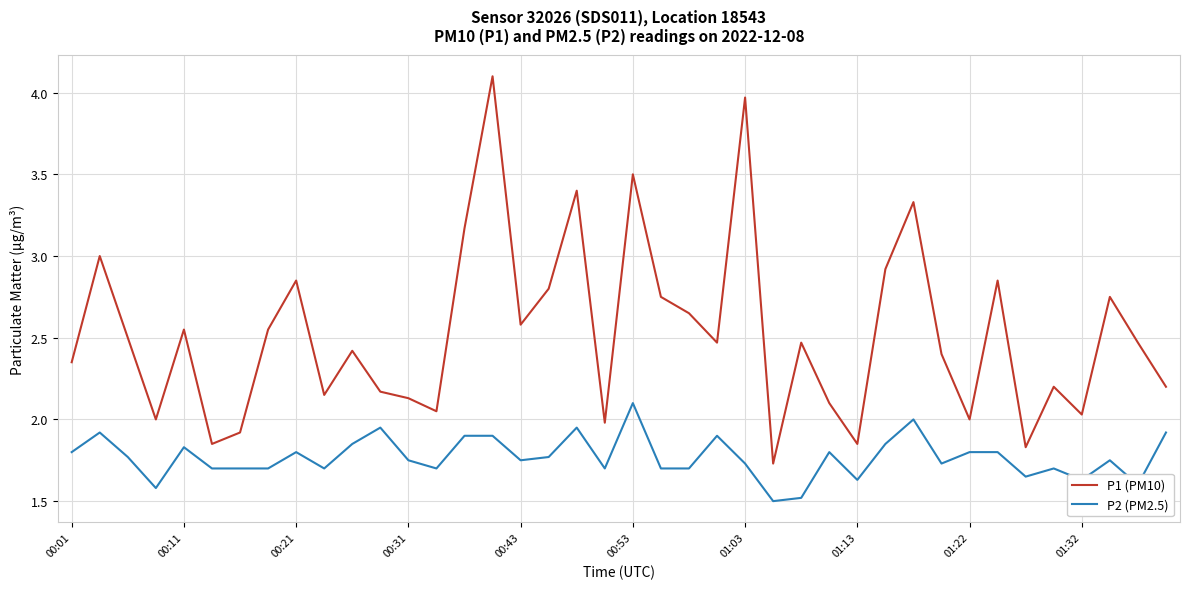

How many lines are shown in the chart?

2